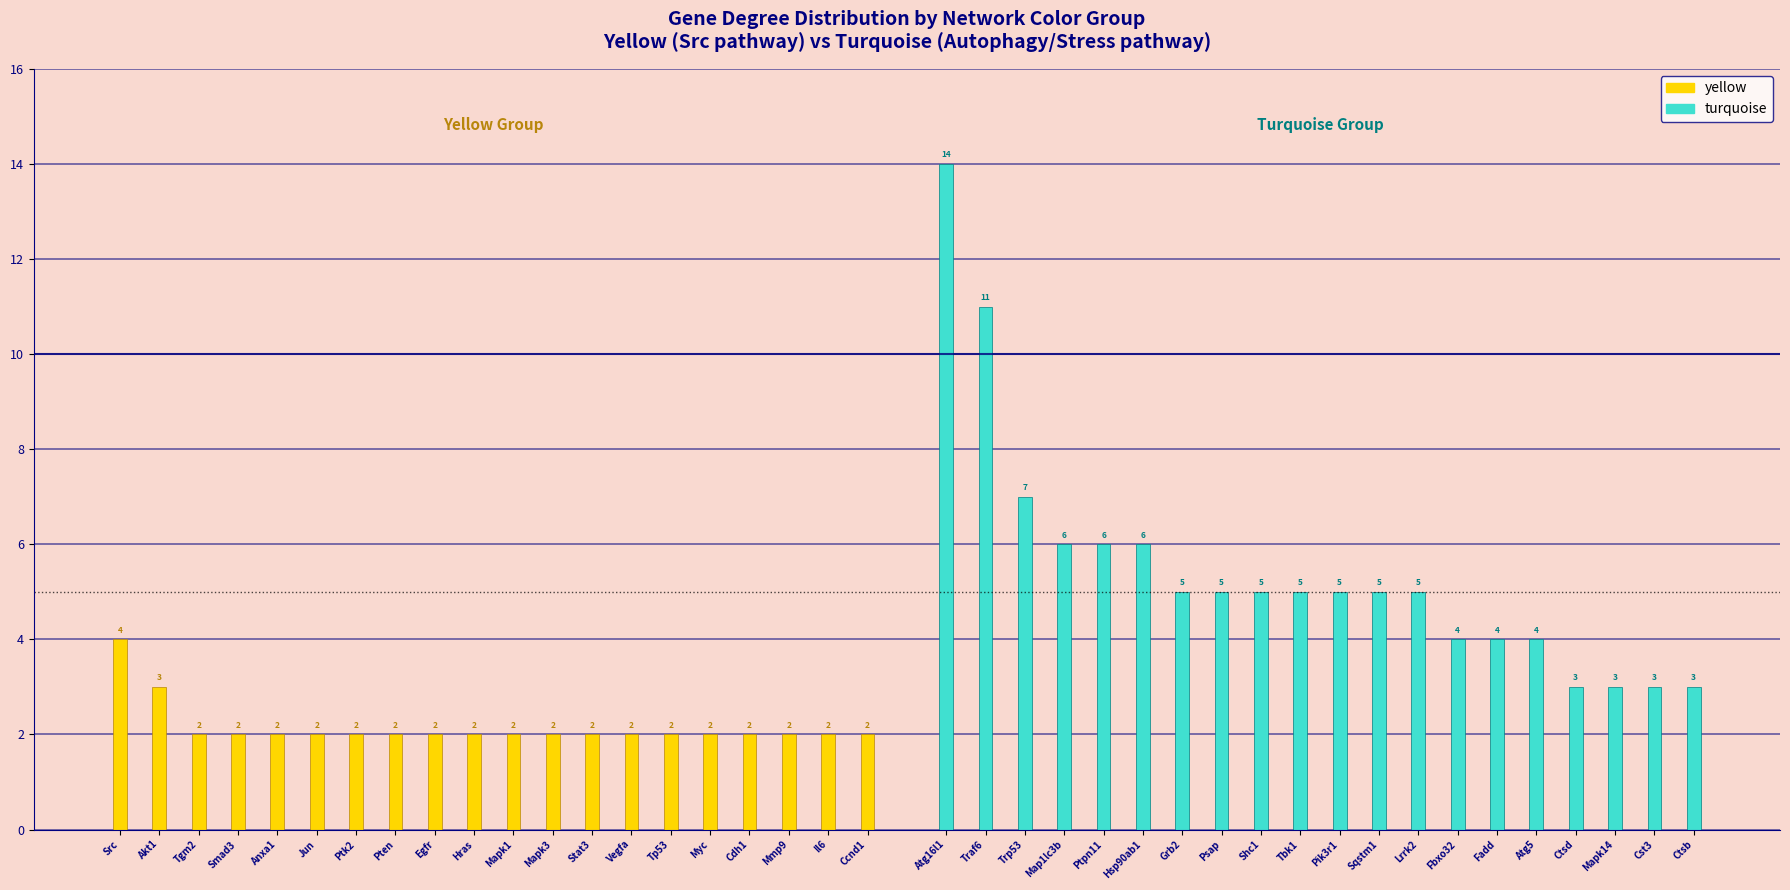

What is the minimum value shown in the chart?

2